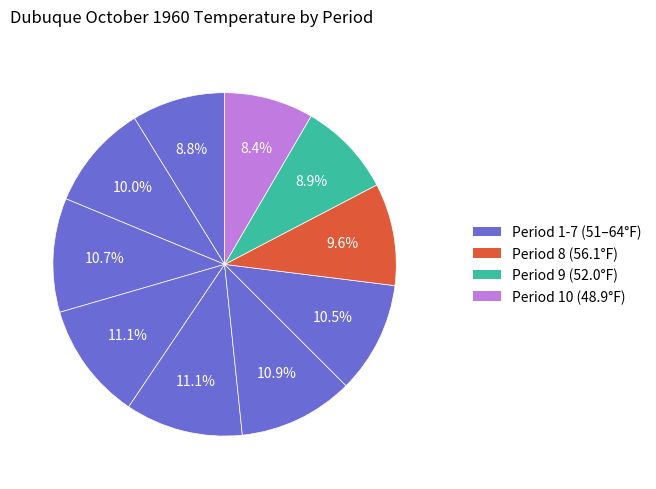

Does any single category account for the majority?

No